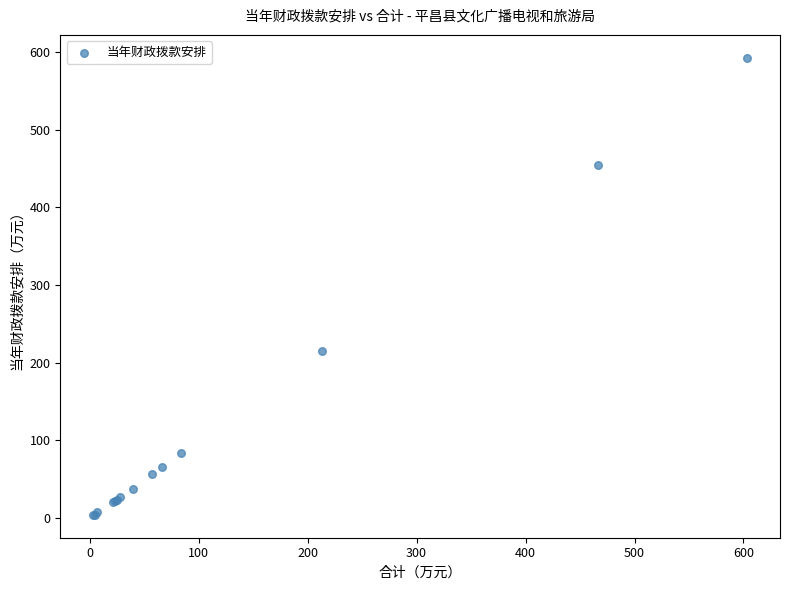

What Y value in the scatter plot is closest to 298?

214.7